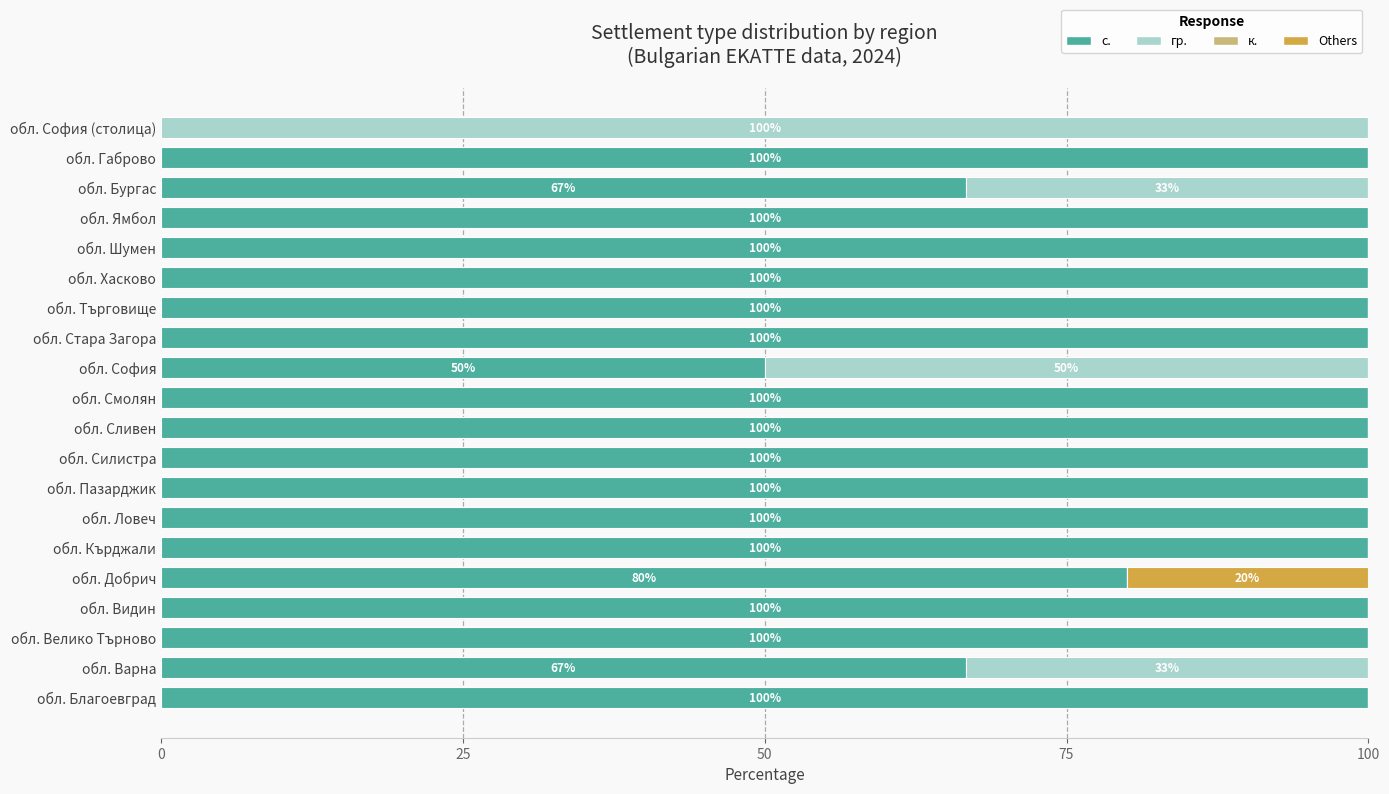

True or false: с. has a value of 100.0 at обл. Габрово.

True